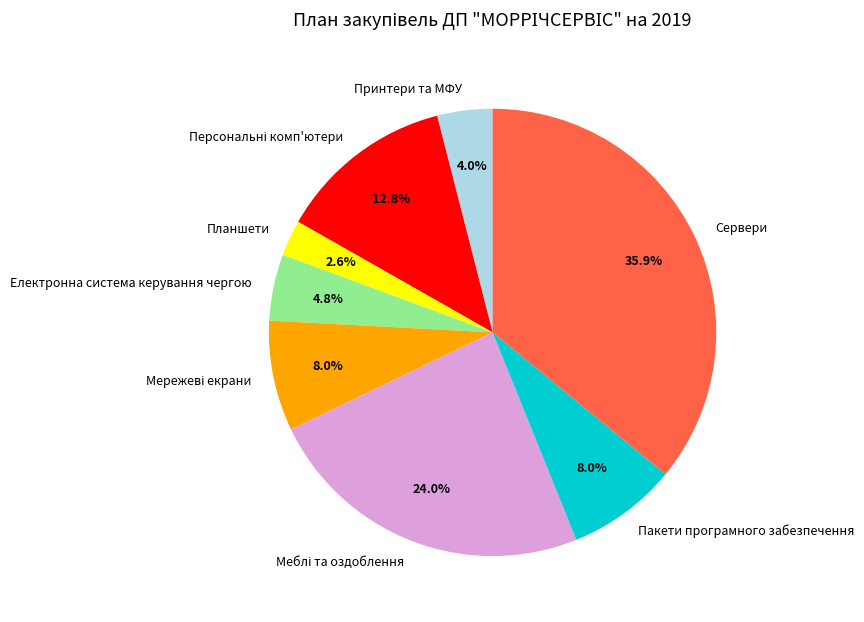

Which slice is the largest?

Сервери